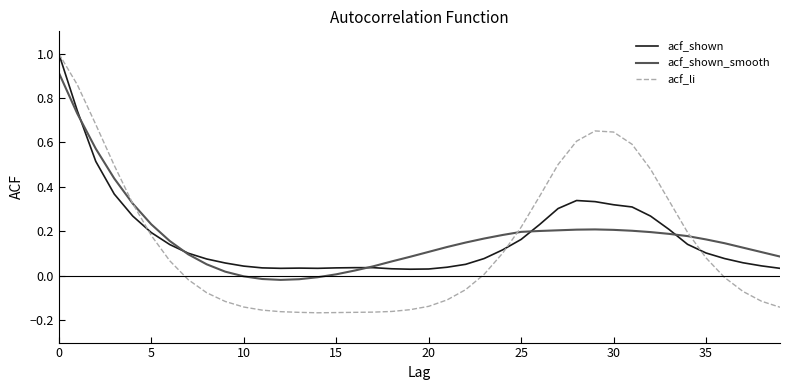

How many intersections are there between acf_shown and acf_shown_smooth?

5